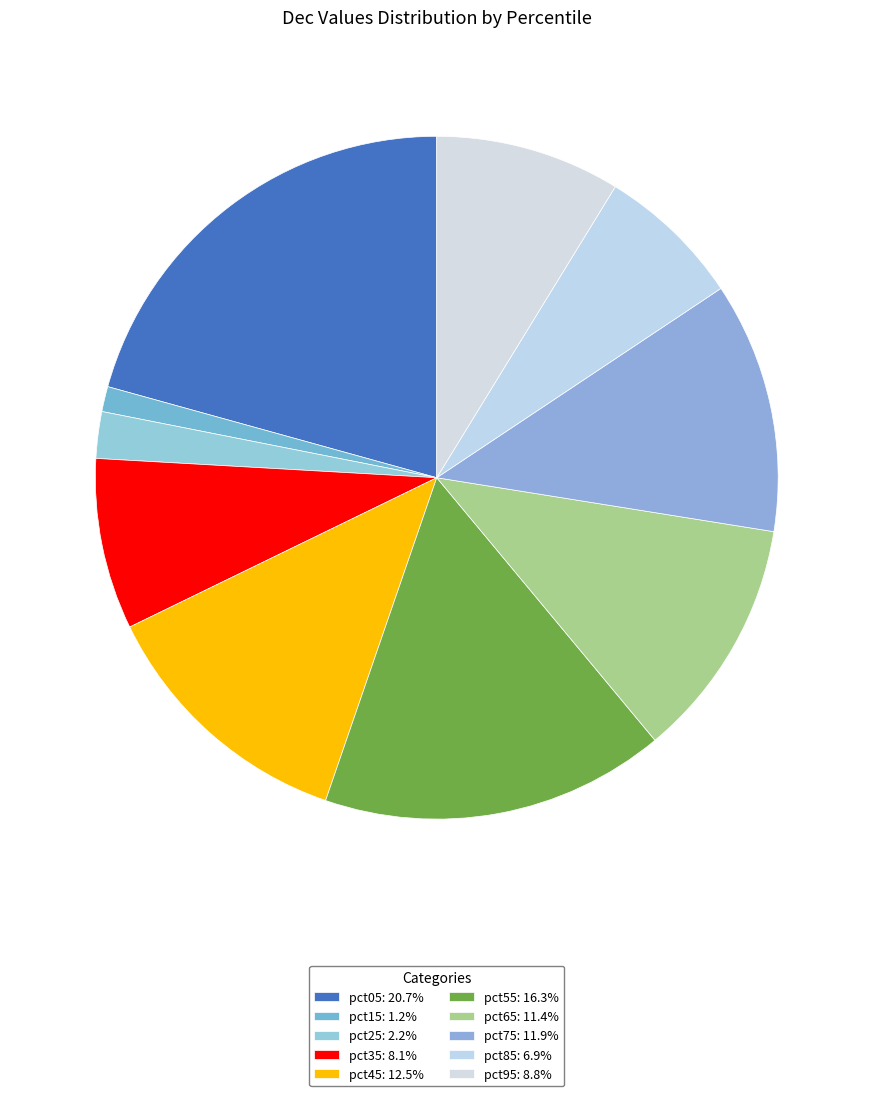

To the nearest percent, what portion does pct95 represent?

9%